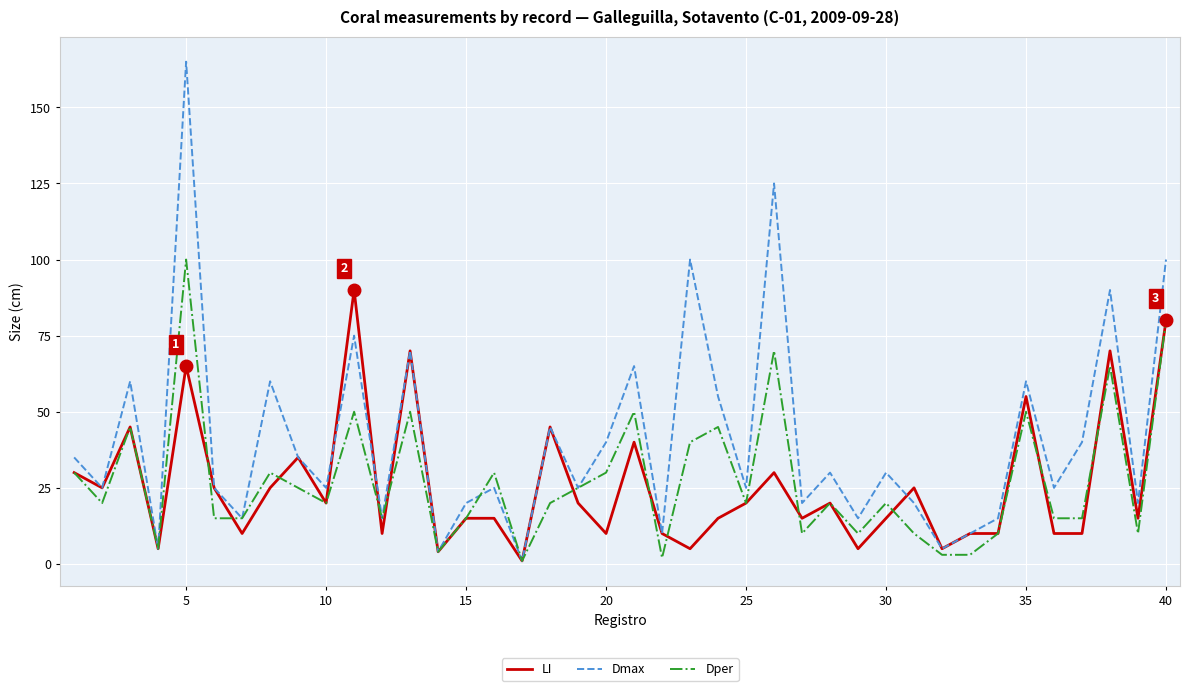

List the series in order of their peak value, lowest first.

LI, Dper, Dmax